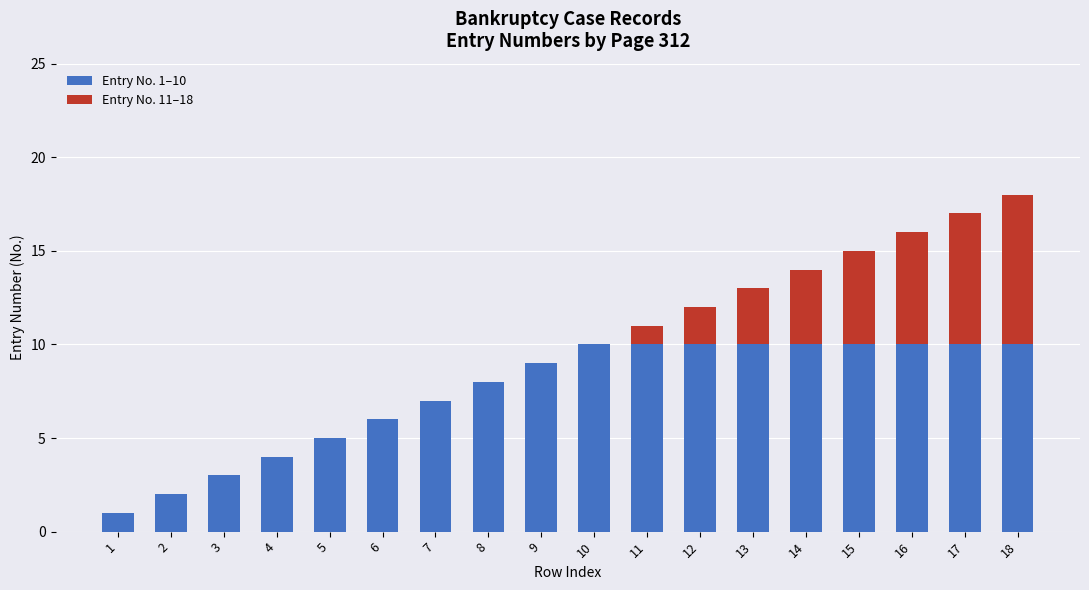

What is the total value across all series at 12?

12